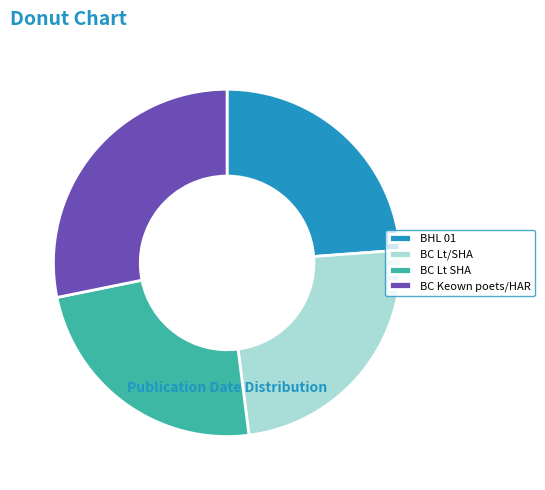

Between BC Keown poets/HAR and BHL 01, which is larger?

BC Keown poets/HAR